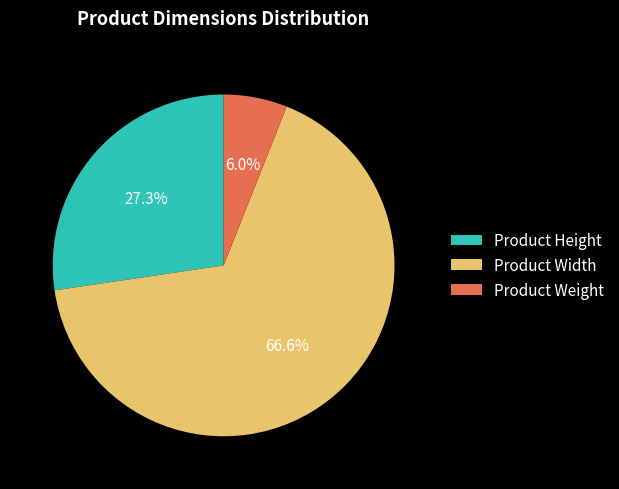

Between Product Weight and Product Height, which is larger?

Product Height